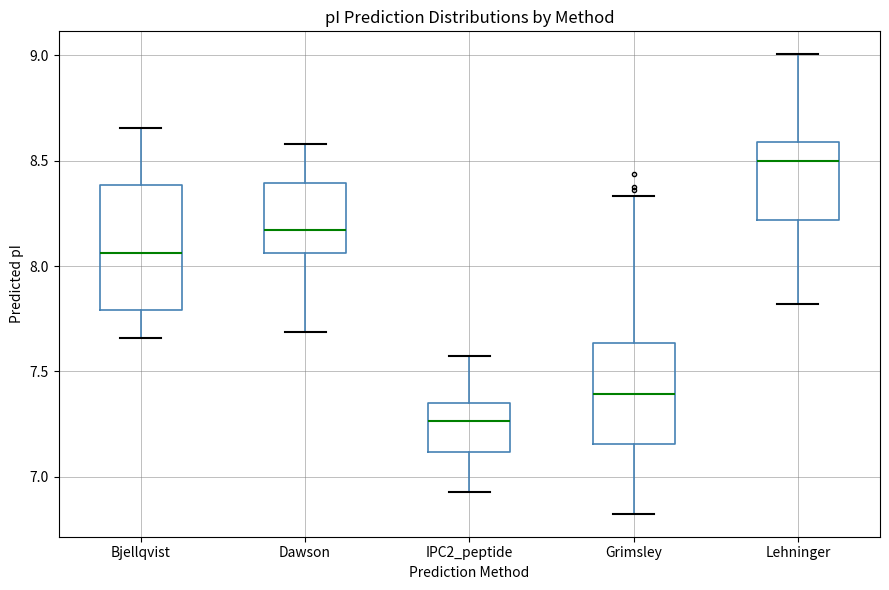

Reading left to right, transcribe this box plot: for each box, give where its median line is, the range the box spans, and where its two whiskers end, as read against the y-axis. The values are not printed on the chart, so give them approximately, as read against the axis.

Bjellqvist: median 8.05, box 7.80 to 8.40, whiskers 7.65 to 8.65
Dawson: median 8.15, box 8.05 to 8.40, whiskers 7.70 to 8.60
IPC2_peptide: median 7.25, box 7.10 to 7.35, whiskers 6.95 to 7.55
Grimsley: median 7.40, box 7.15 to 7.65, whiskers 6.85 to 8.35
Lehninger: median 8.50, box 8.20 to 8.60, whiskers 7.80 to 9.00